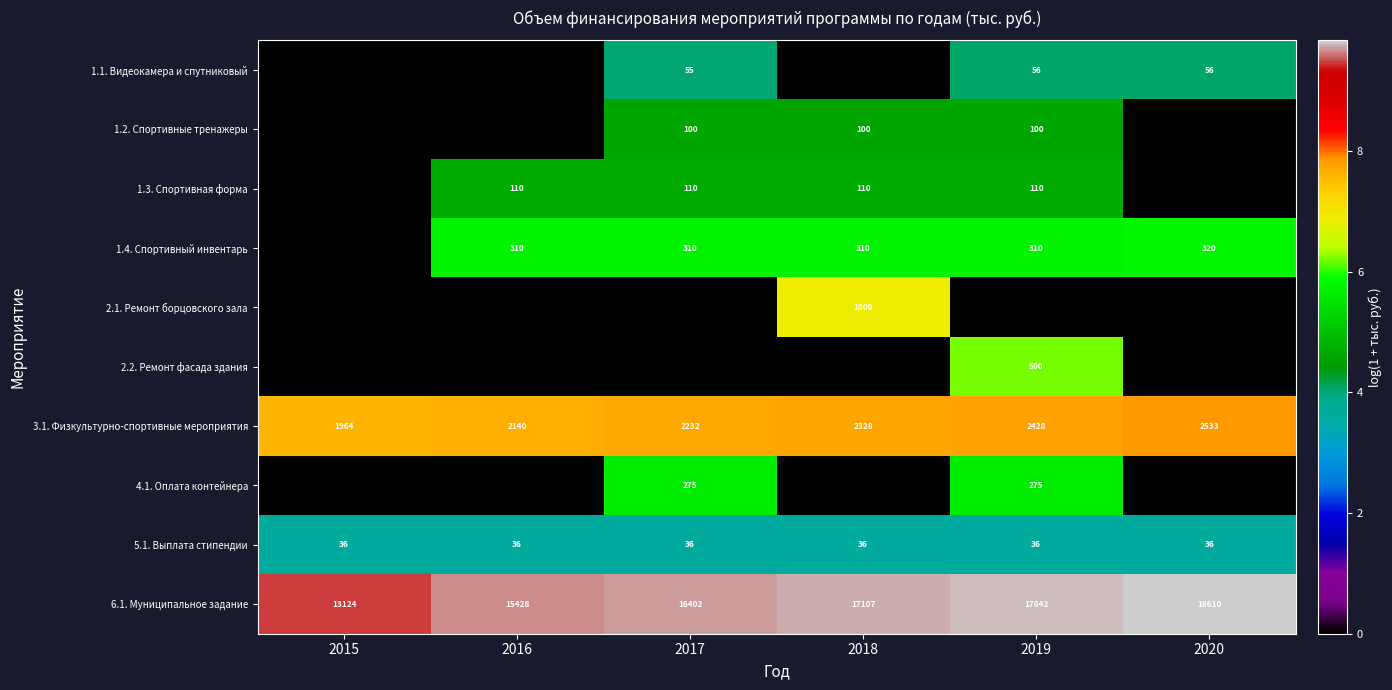

List the labels in order of 6.1. Муниципальное задание value, smallest first.

2015, 2016, 2017, 2018, 2019, 2020